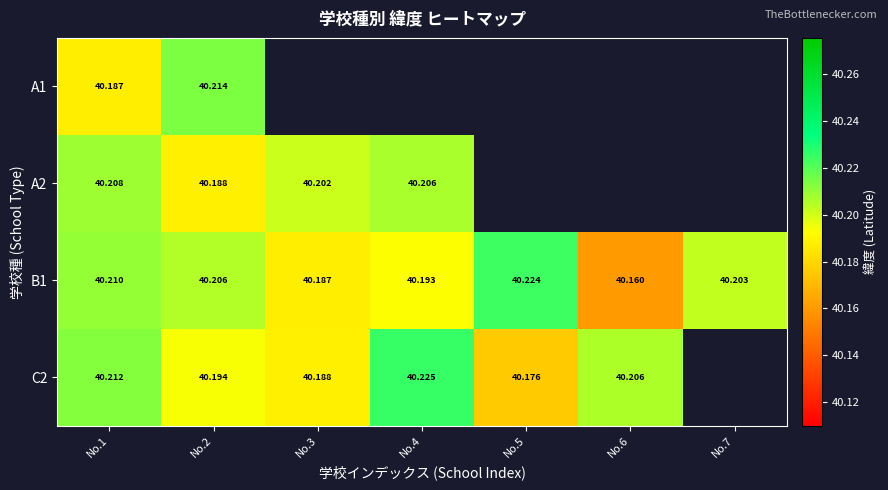

At which label does C2 reach its peak?

No.4